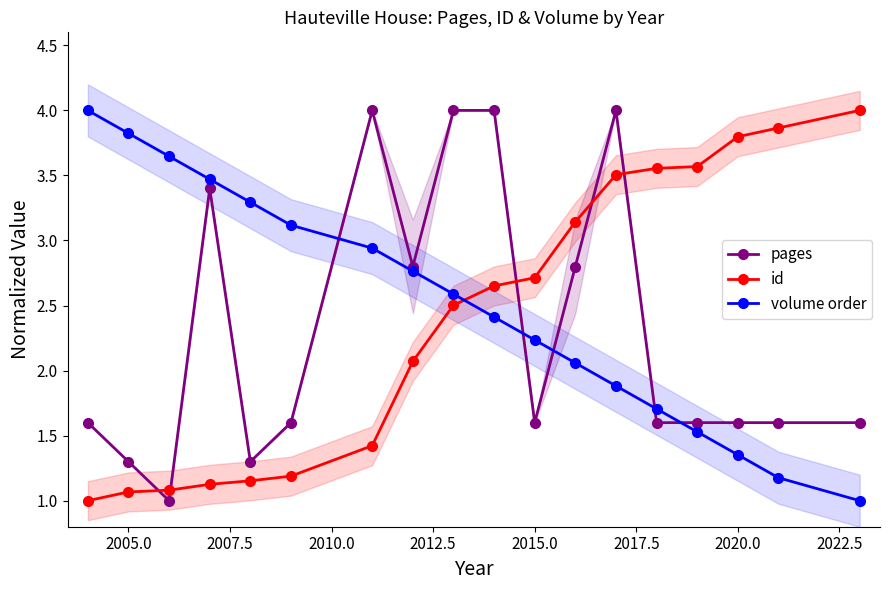

What is the difference between the second highest and second lowest values in the pages series?

2.7